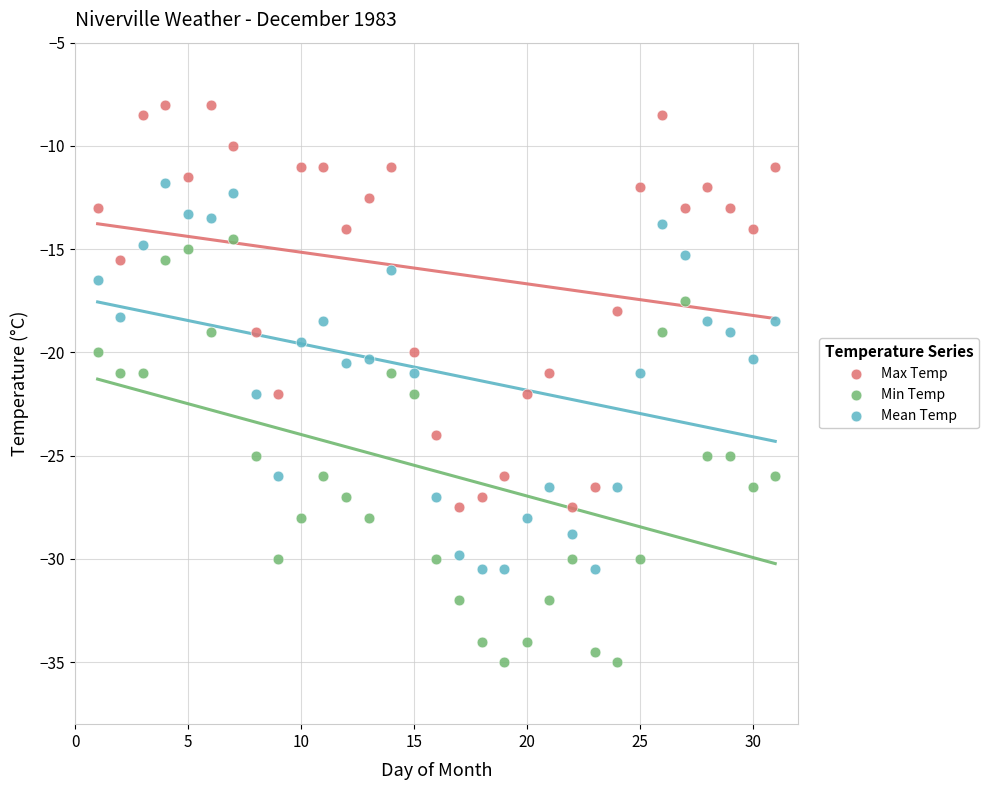

Which series reaches the maximum Y coordinate?

Max Temp